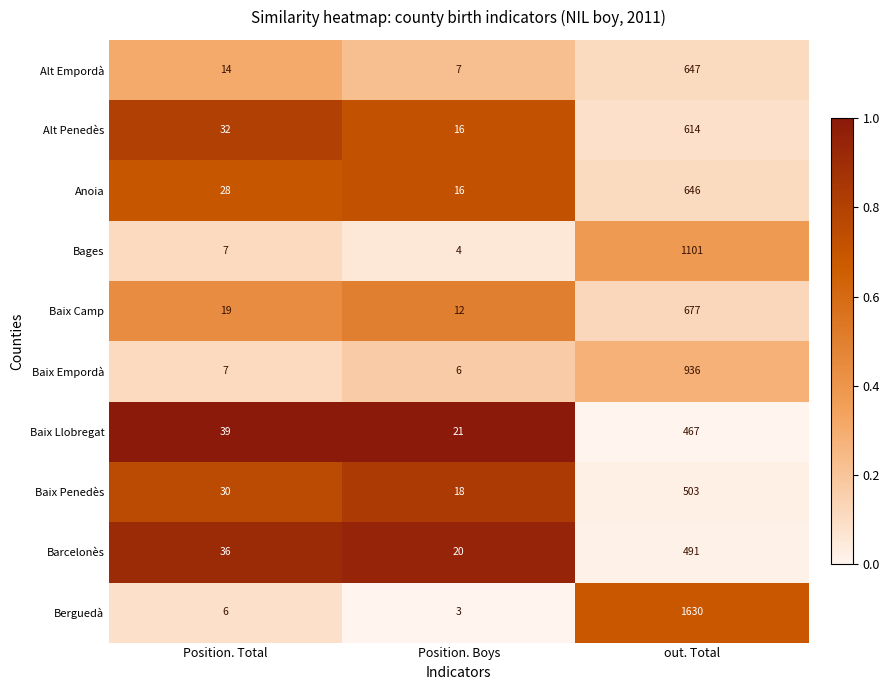

Rank the categories by Alt Empordà value from highest to lowest.

out. Total, Position. Total, Position. Boys